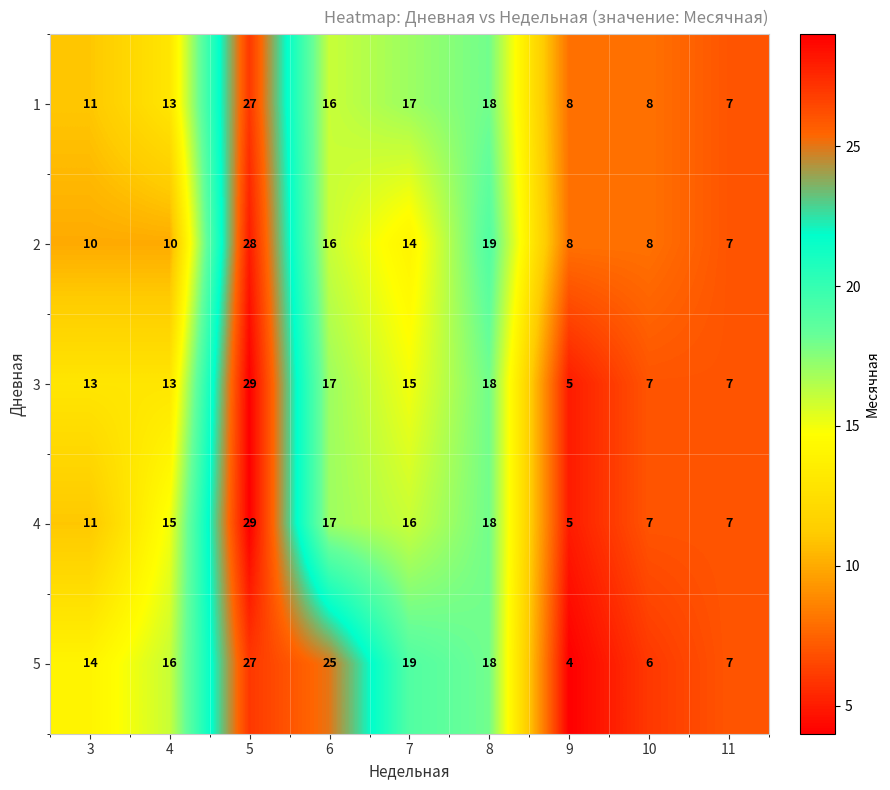

Which series changed the most between 4 and 9?

5